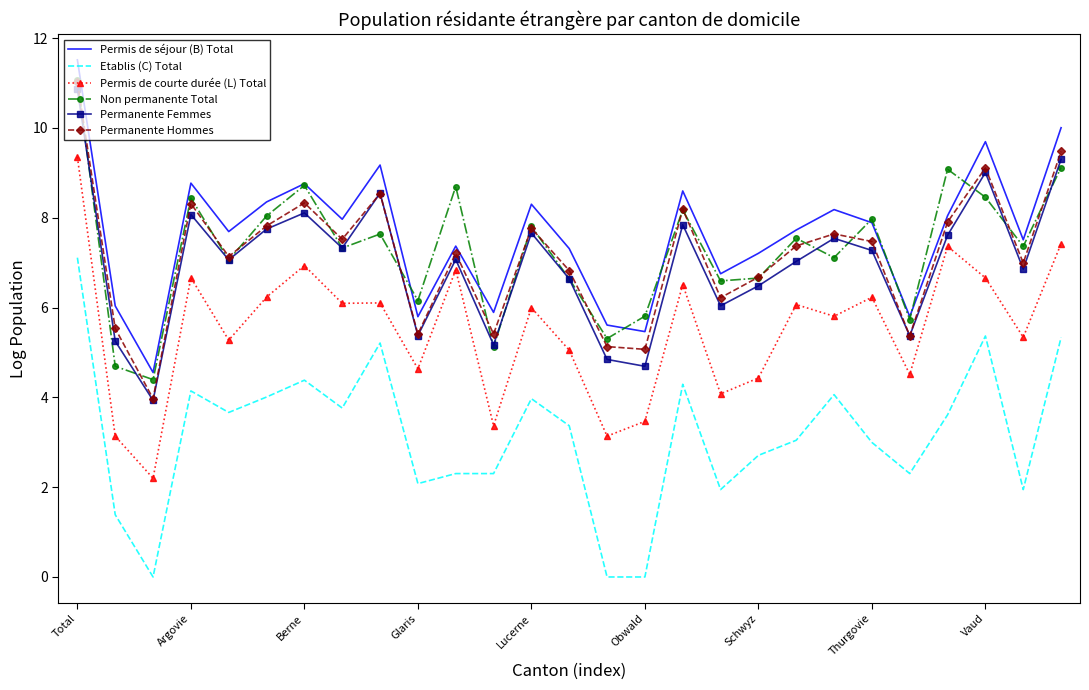

True or false: Permis de séjour (B) Total and Etablis (C) Total cross at least once.

False